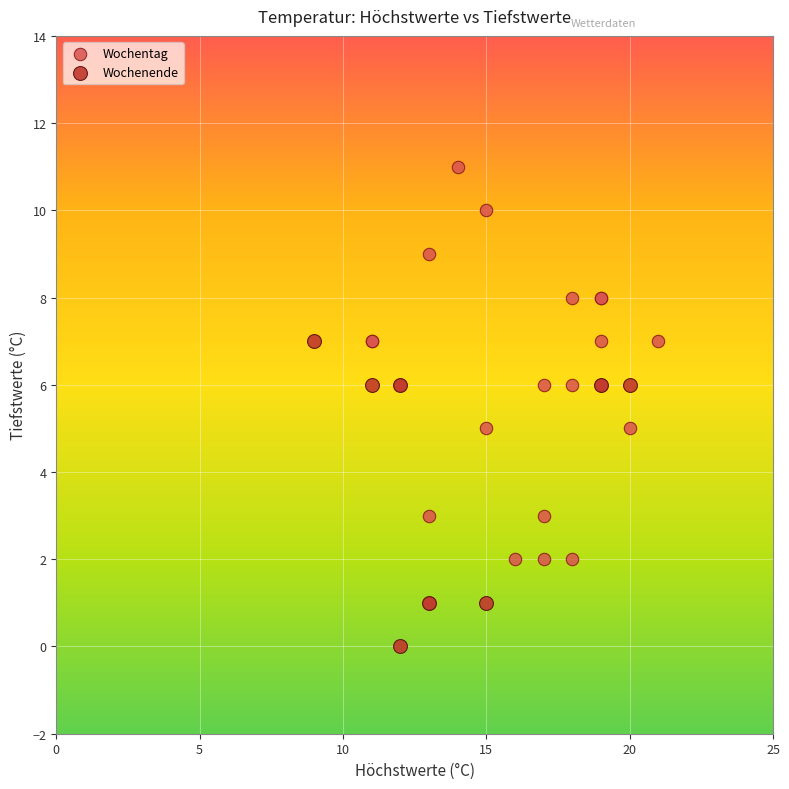

Which series reaches the minimum Y coordinate?

Wochenende